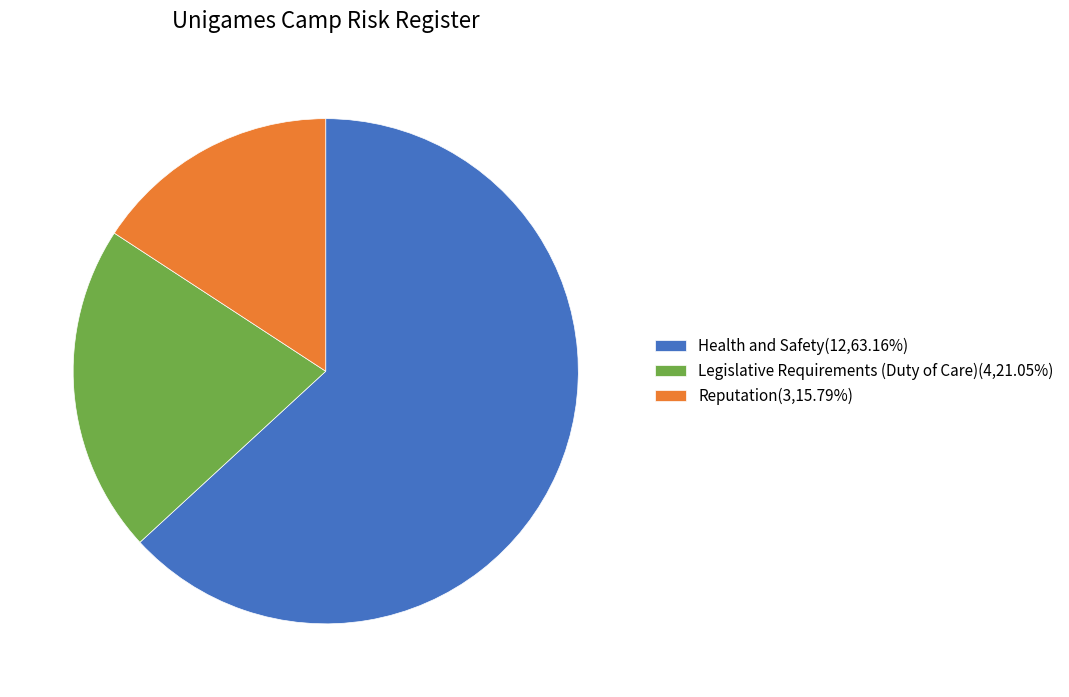

Does Reputation(3,15.79%) account for over 50% of the chart?

No